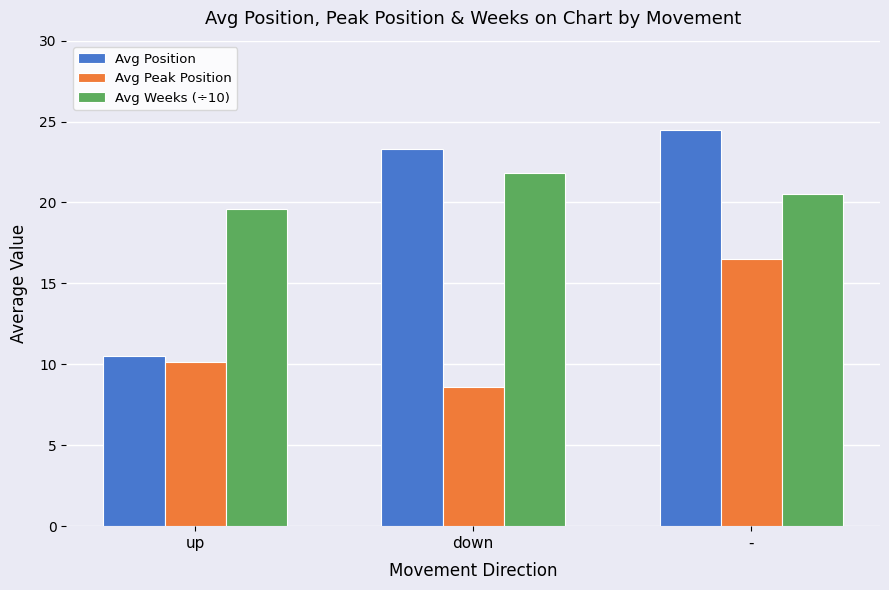

Reading right to left, extract all data points from this chart.

Avg Position: -=24.5	down=23.3	up=10.5
Avg Peak Position: -=16.5	down=8.6	up=10.2
Avg Weeks (÷10): -=20.5	down=21.8	up=19.6